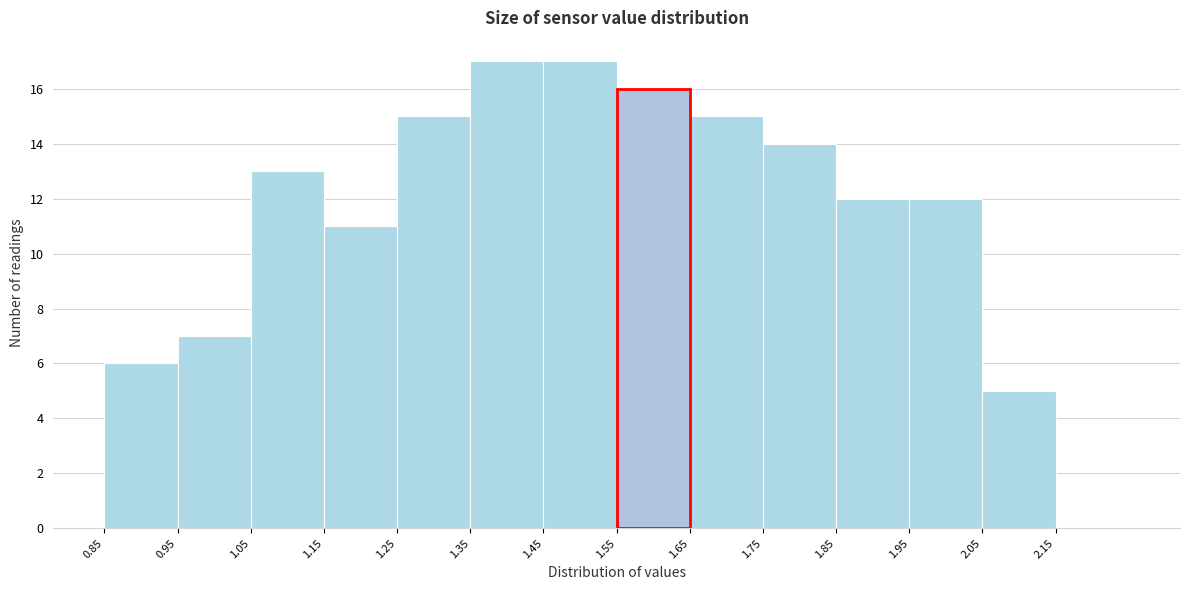

What is the height of the bar covering 1.25 to 1.35 on the x-axis? The values are not printed on the chart, so give them approximately, as read against the axis.

15